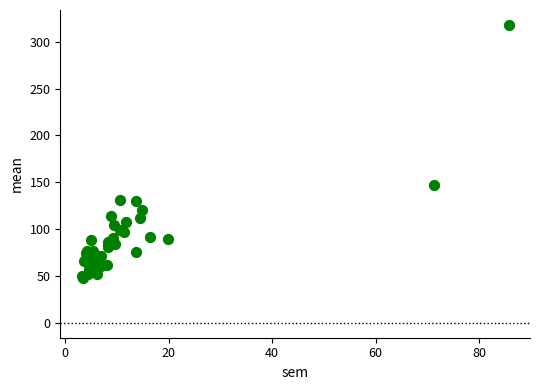

What Y value in the scatter plot is closest to 183?

147.0